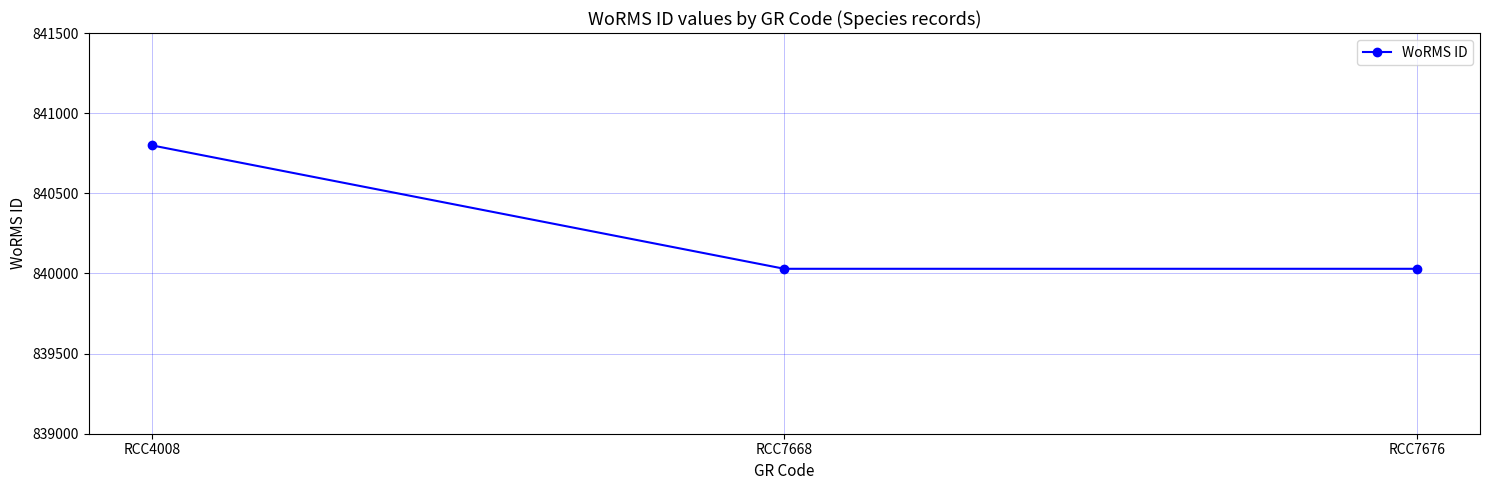

At which category does the chart reach its peak across all series?

RCC4008